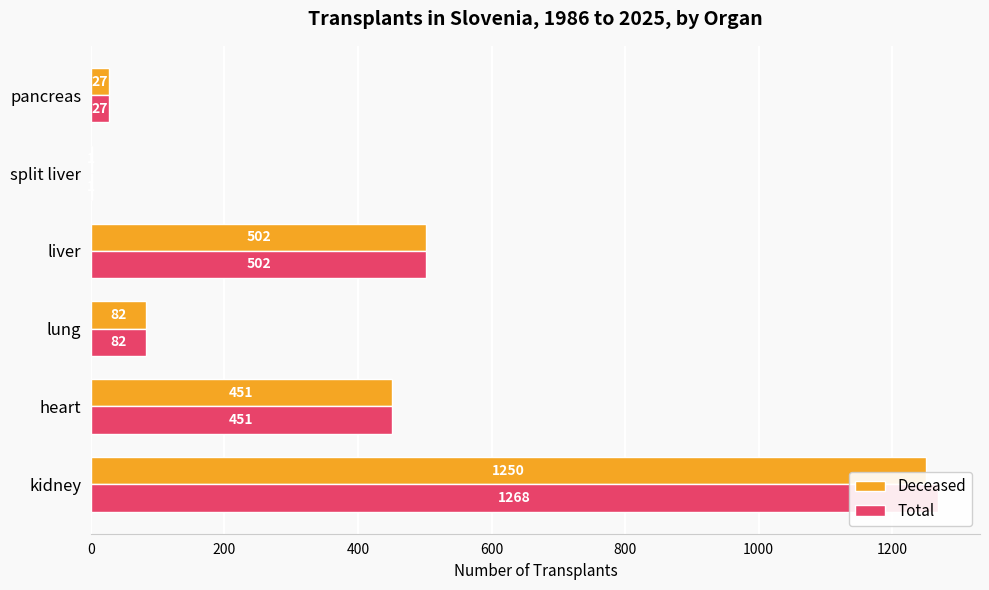

What is the minimum value shown in the chart?

1